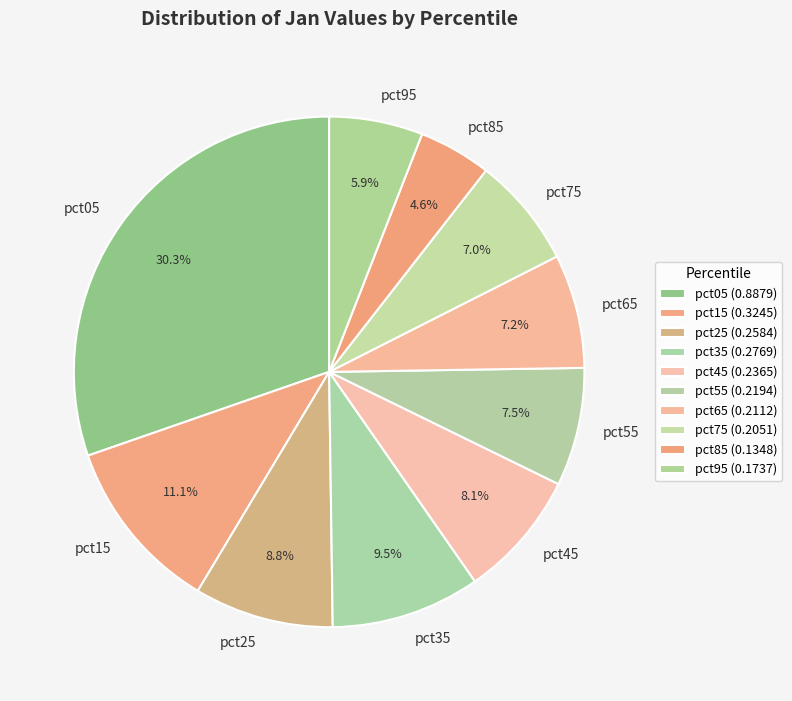

To the nearest percent, what is the difference between the pct25 and pct15 slice percentages?

2%